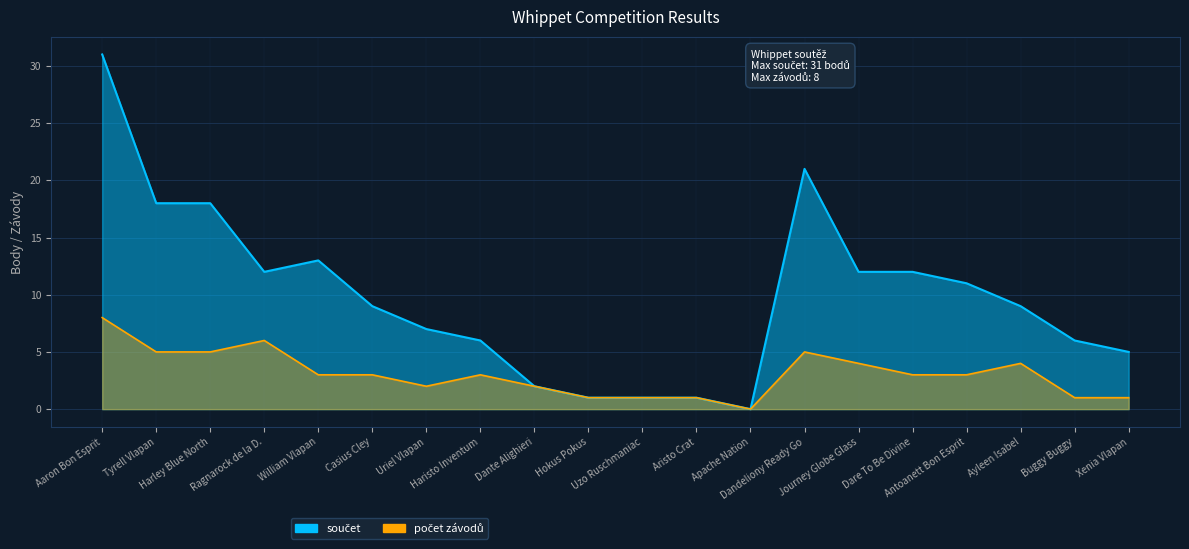

What is the average value of the počet závodů series?

3